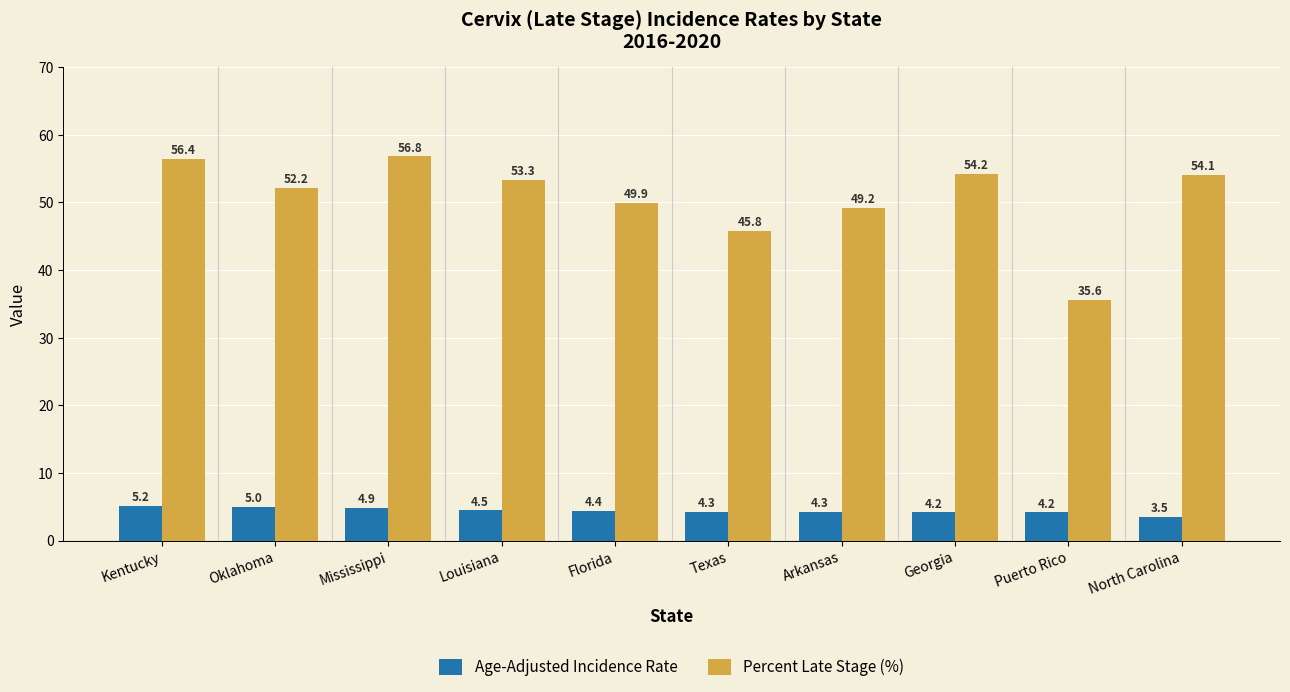

What is the minimum value for Age-Adjusted Incidence Rate?

3.5